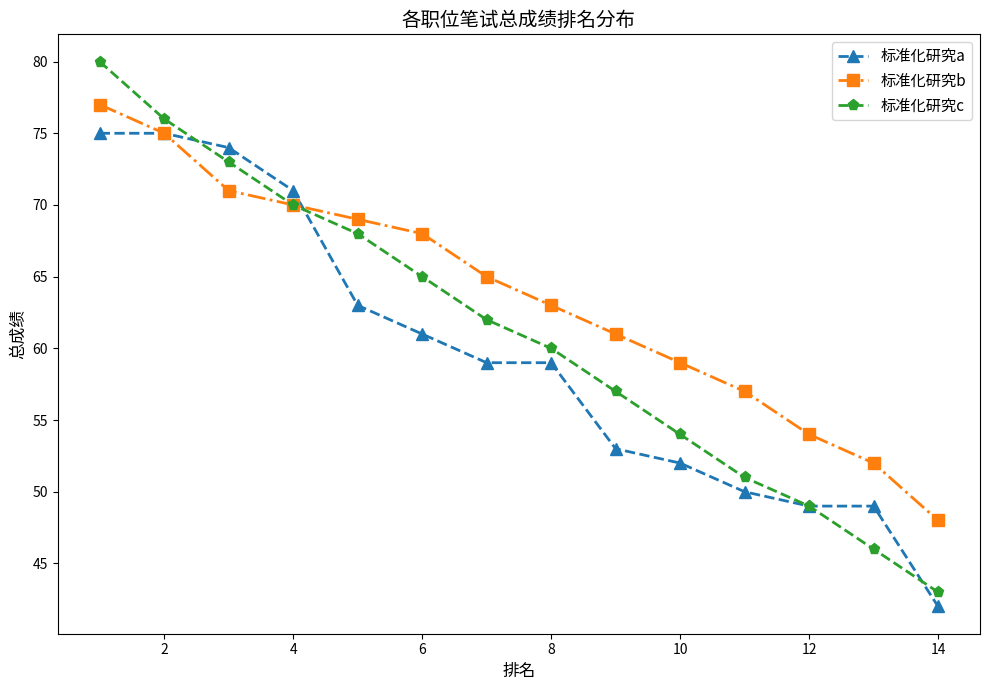

What is the maximum value for 标准化研究a?

75